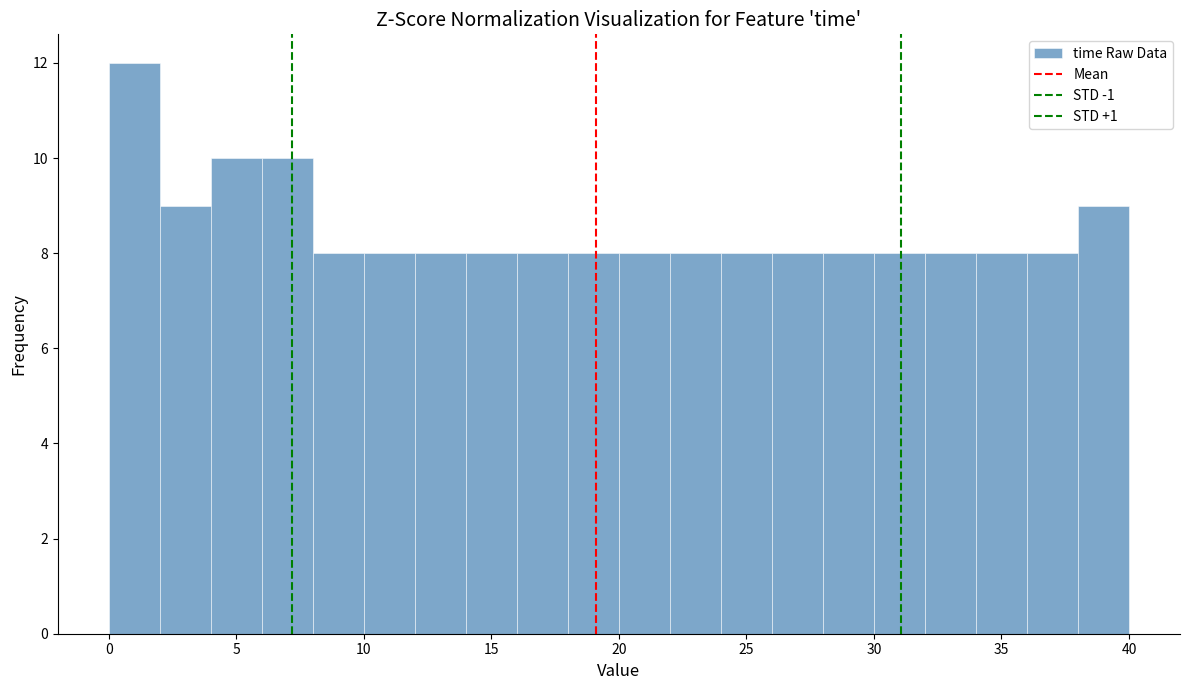

What is the height of the bar covering 10 to 12 on the x-axis? The values are not printed on the chart, so give them approximately, as read against the axis.

8